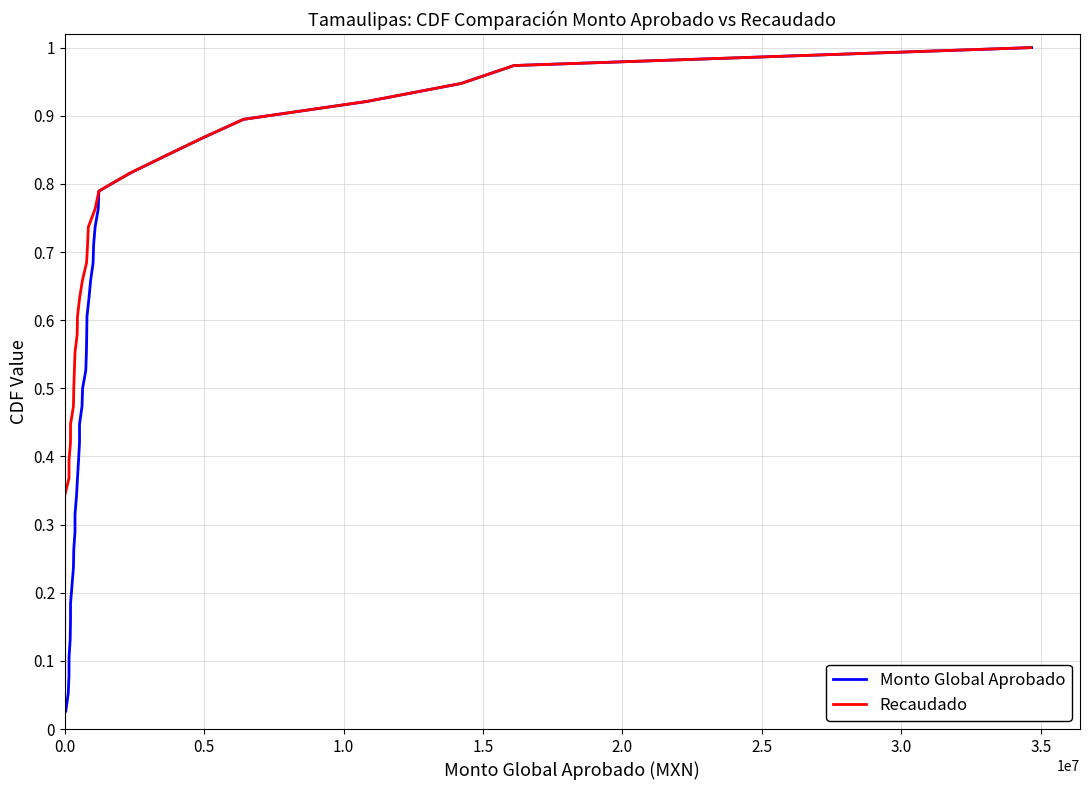

Reading left to right, extract all data points from this chart.

Monto Global Aprobado: 0.0	0.1	0.1	0.1	0.1	0.2	0.2	0.2	0.2	0.3	0.3	0.3	0.3	0.4	0.4	0.4	0.4	0.5	0.5	0.5	0.6	0.6	0.6	0.6	0.7	0.7	0.7	0.7	0.8	0.8	0.8	0.8	0.9	0.9	0.9	0.9	1.0	1.0
Recaudado: 0.0	0.1	0.1	0.1	0.1	0.2	0.2	0.2	0.2	0.3	0.3	0.3	0.3	0.4	0.4	0.4	0.4	0.5	0.5	0.5	0.6	0.6	0.6	0.6	0.7	0.7	0.7	0.7	0.8	0.8	0.8	0.8	0.9	0.9	0.9	0.9	1.0	1.0